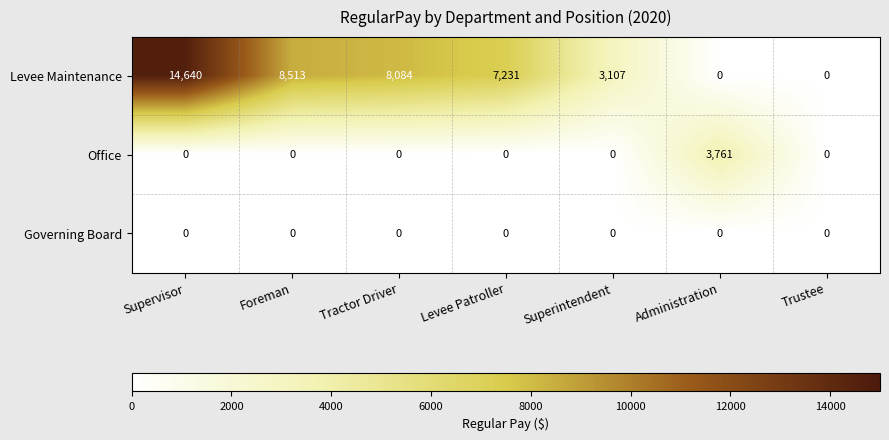

Is it true that Levee Maintenance equals 3310 at Foreman?

False